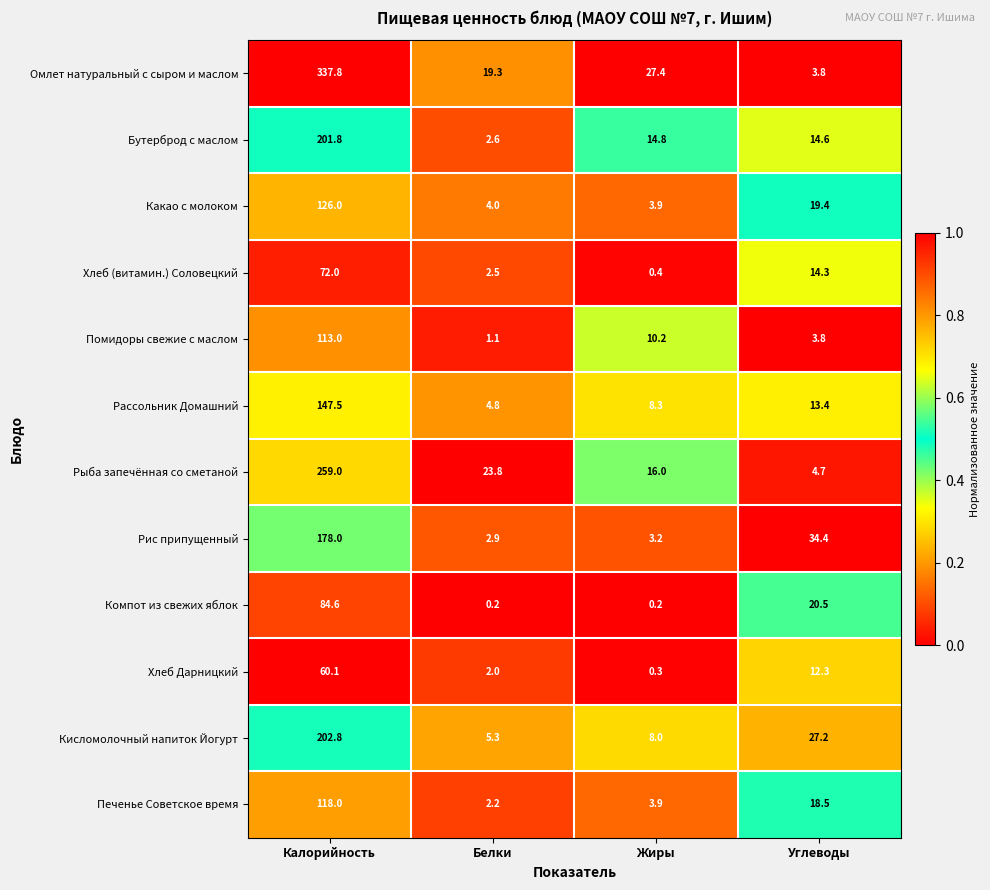

What is the difference between the highest and lowest values at Калорийность?

277.7